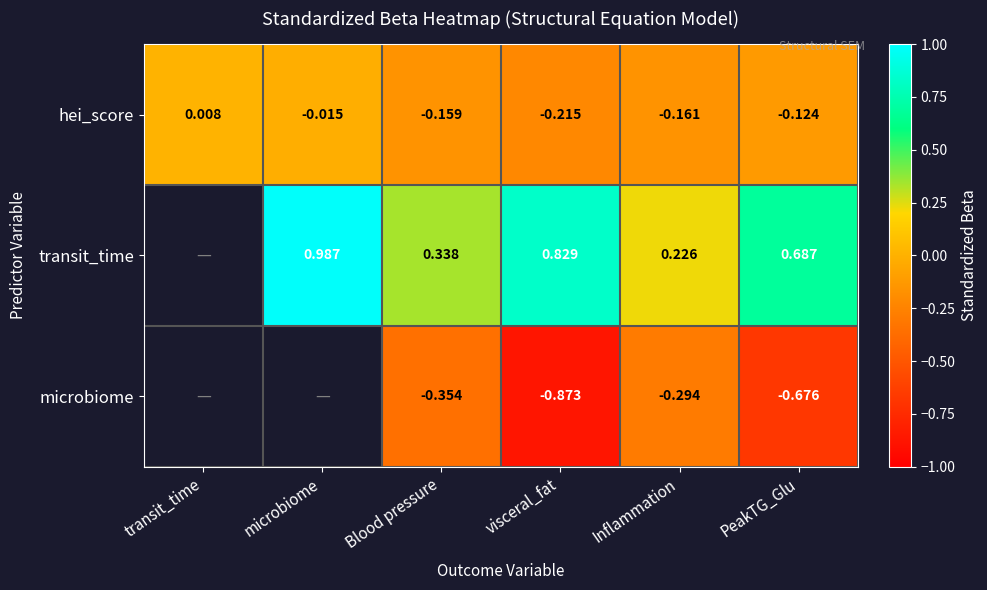

Is it true that hei_score equals -0.3 at Blood pressure?

False